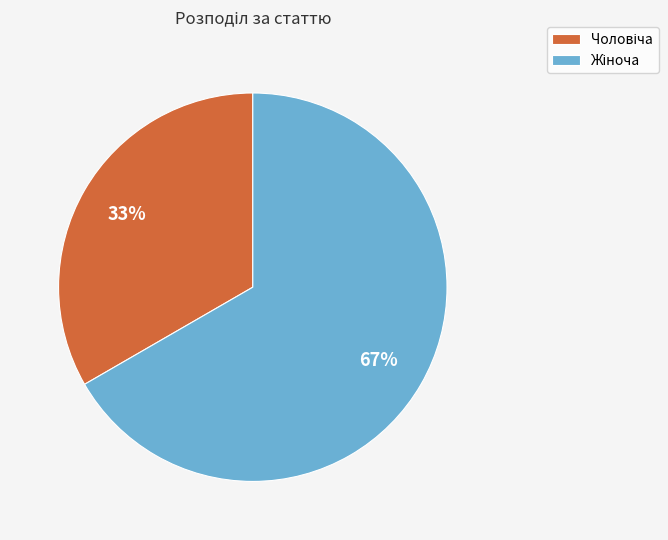

Is there a majority slice in this chart?

Yes